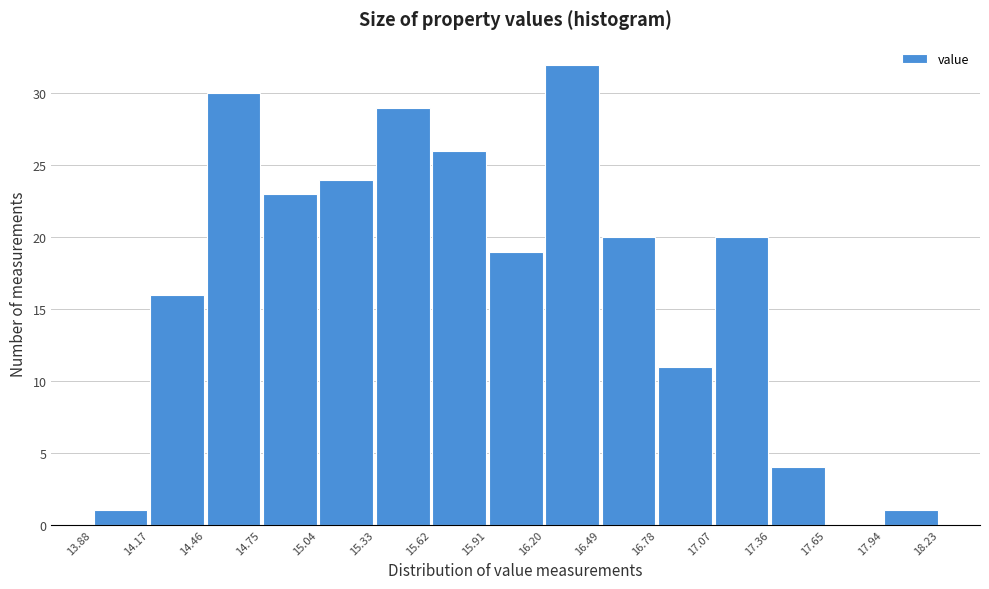

Reading left to right, transcribe this chart: for each bar, give the range it covers on the x-axis and its height. The values are not printed on the chart, so give them approximately, as read against the axis.

13.88 to 14.17: 1
14.17 to 14.46: 16
14.46 to 14.75: 30
14.75 to 15.04: 23
15.04 to 15.33: 24
15.33 to 15.62: 29
15.62 to 15.91: 26
15.91 to 16.20: 19
16.20 to 16.49: 32
16.49 to 16.78: 20
16.78 to 17.07: 11
17.07 to 17.36: 20
17.36 to 17.65: 4
17.65 to 17.94: 0
17.94 to 18.23: 1